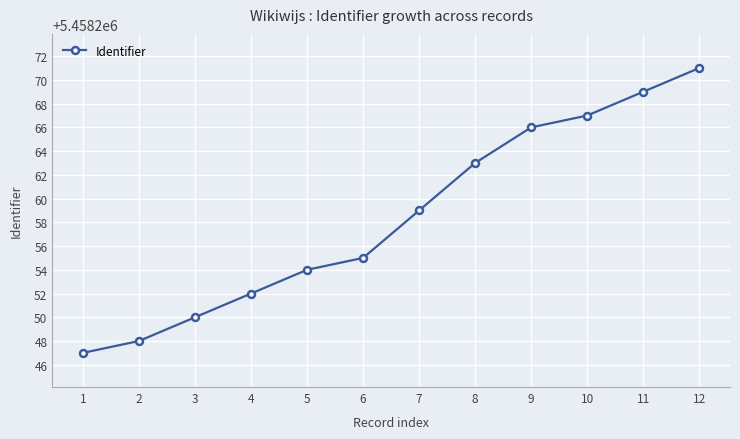

Rank the categories by value from highest to lowest.

12, 11, 10, 9, 8, 7, 6, 5, 4, 3, 2, 1